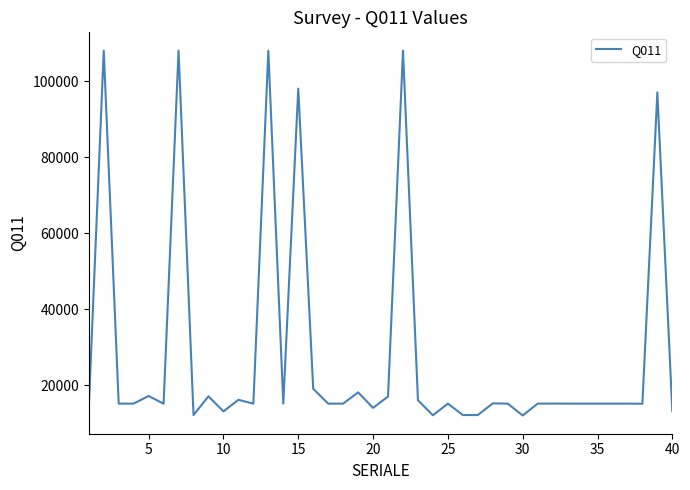

What is the maximum value shown in the chart?

108033